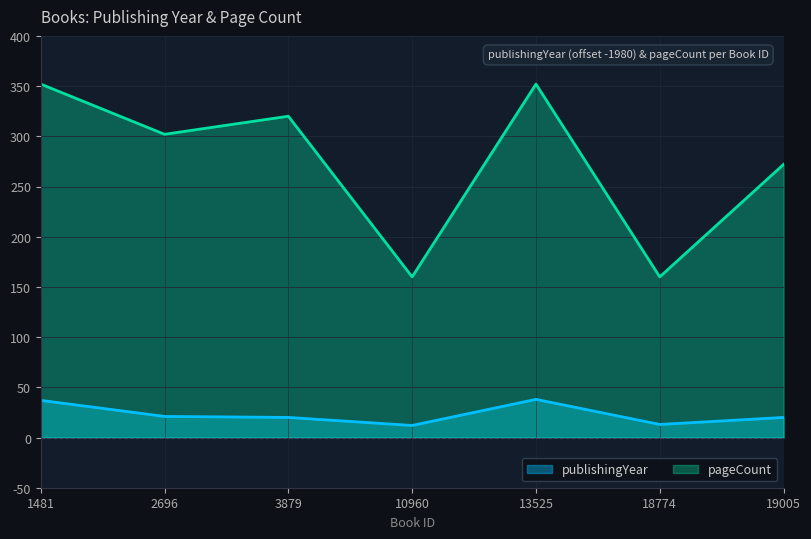

At which label does pageCount first exceed 302?

1481